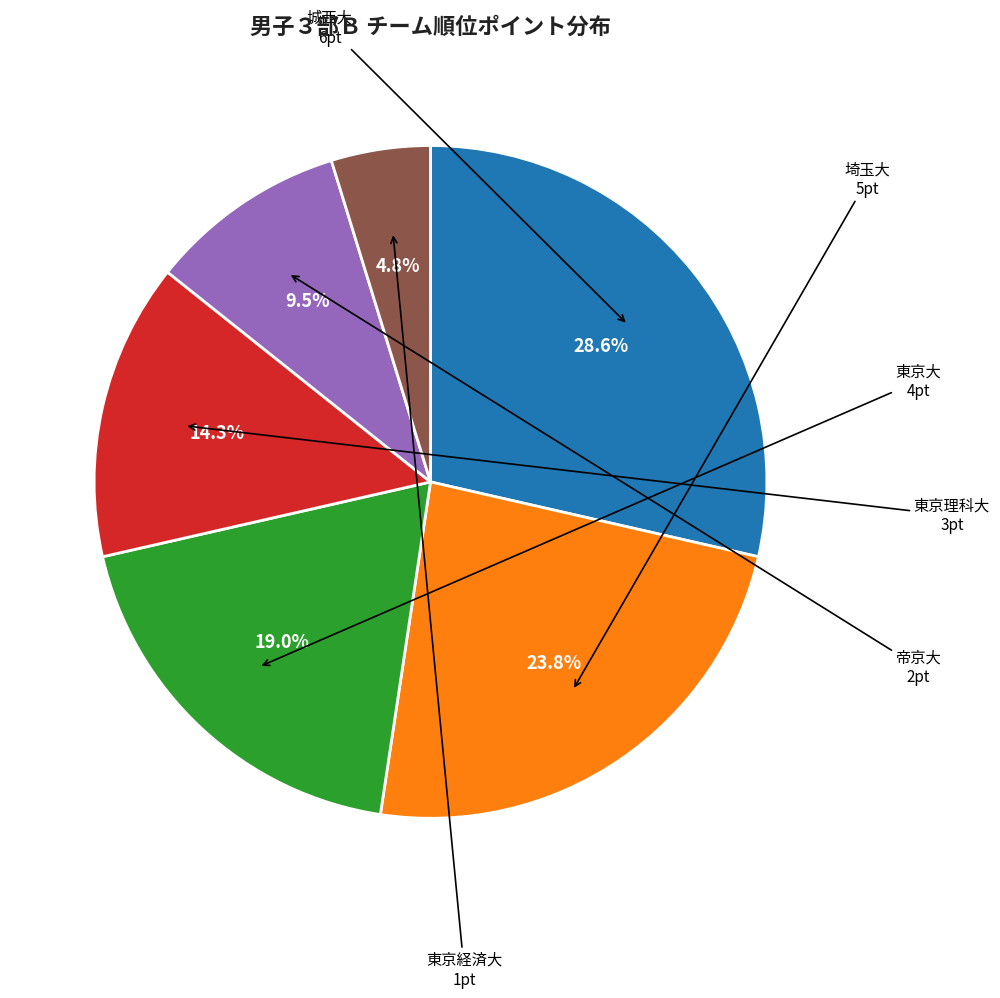

What percentage is the 東京経済大 slice, to the nearest percent?

5%